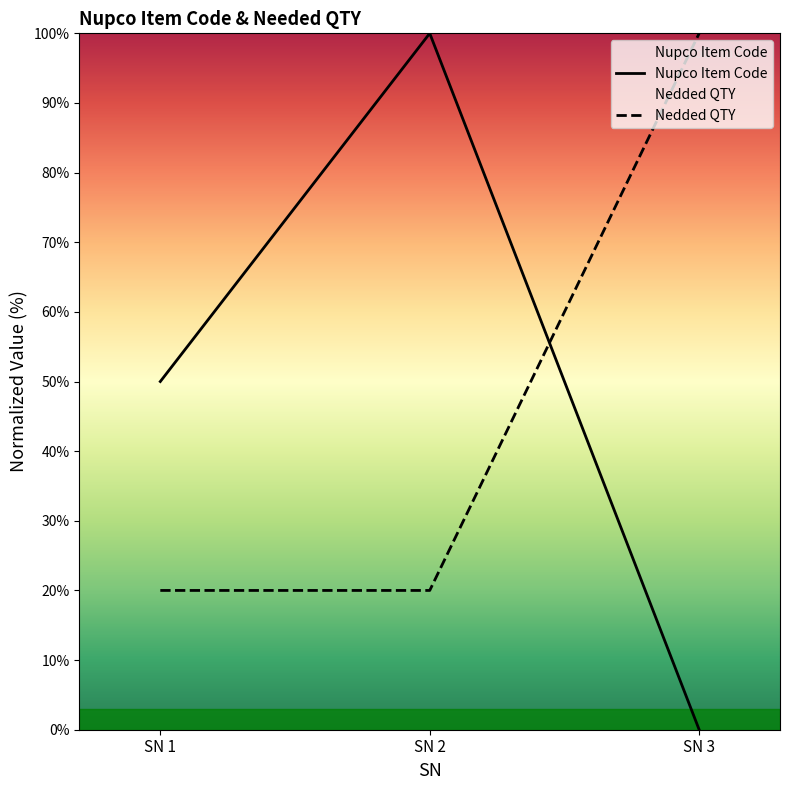

Where does the Nupco Item Code series first go above 50?

SN 2